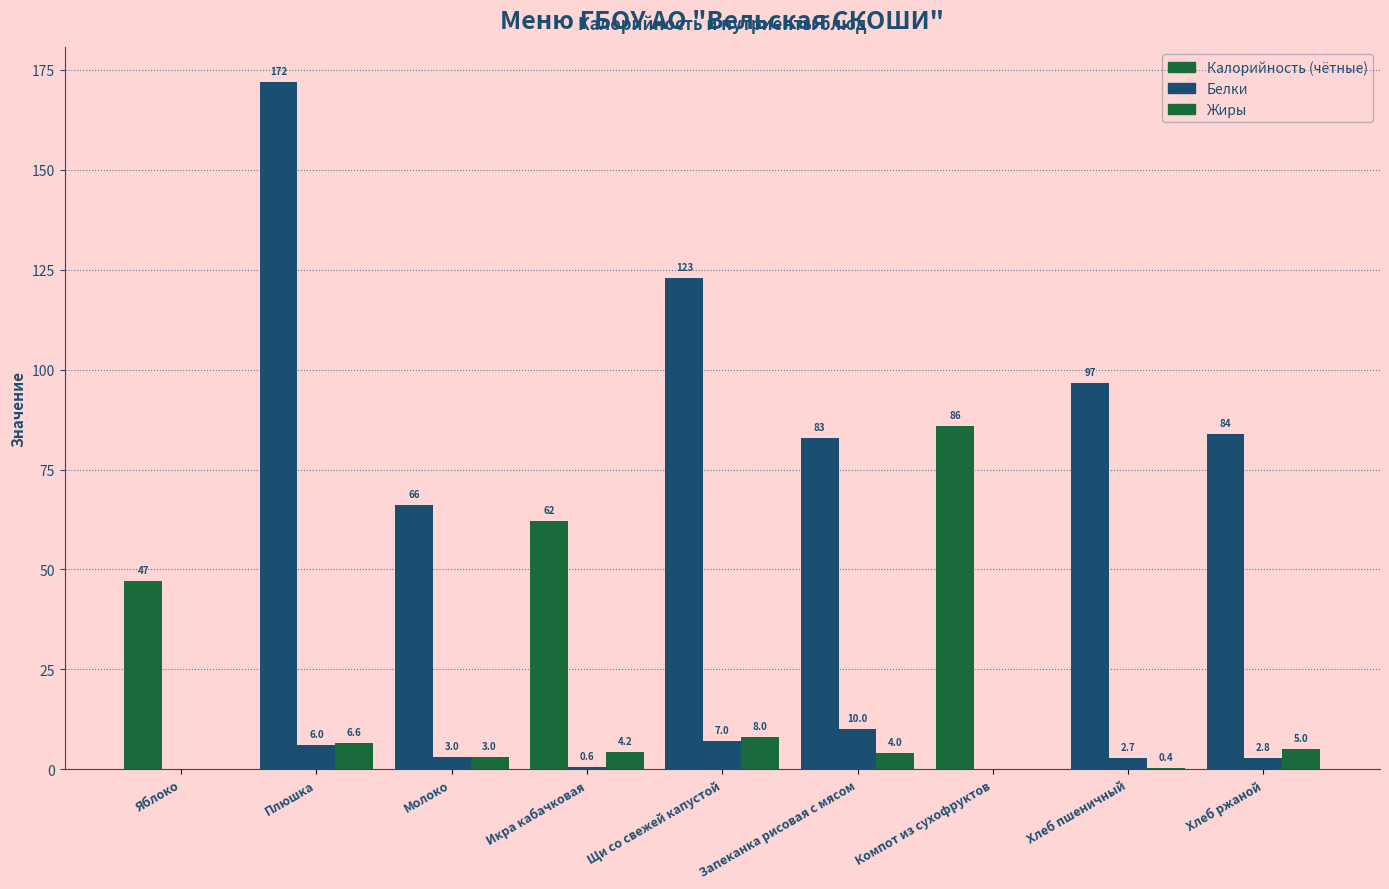

Reading right to left, what are all the values shown in this chart?

Калорийность: Хлеб ржаной=84.0	Хлеб пшеничный=96.6	Компот из сухофруктов=86.0	Запеканка рисовая с мясом=83.0	Щи со свежей капустой=123.0	Икра кабачковая=62.0	Молоко=66.0	Плюшка=172.0	Яблоко=47.0
Белки: Хлеб ржаной=2.8	Хлеб пшеничный=2.7	Компот из сухофруктов=0.0	Запеканка рисовая с мясом=10.0	Щи со свежей капустой=7.0	Икра кабачковая=0.6	Молоко=3.0	Плюшка=6.0	Яблоко=0.0
Жиры: Хлеб ржаной=5.0	Хлеб пшеничный=0.4	Компот из сухофруктов=0.0	Запеканка рисовая с мясом=4.0	Щи со свежей капустой=8.0	Икра кабачковая=4.2	Молоко=3.0	Плюшка=6.6	Яблоко=0.0